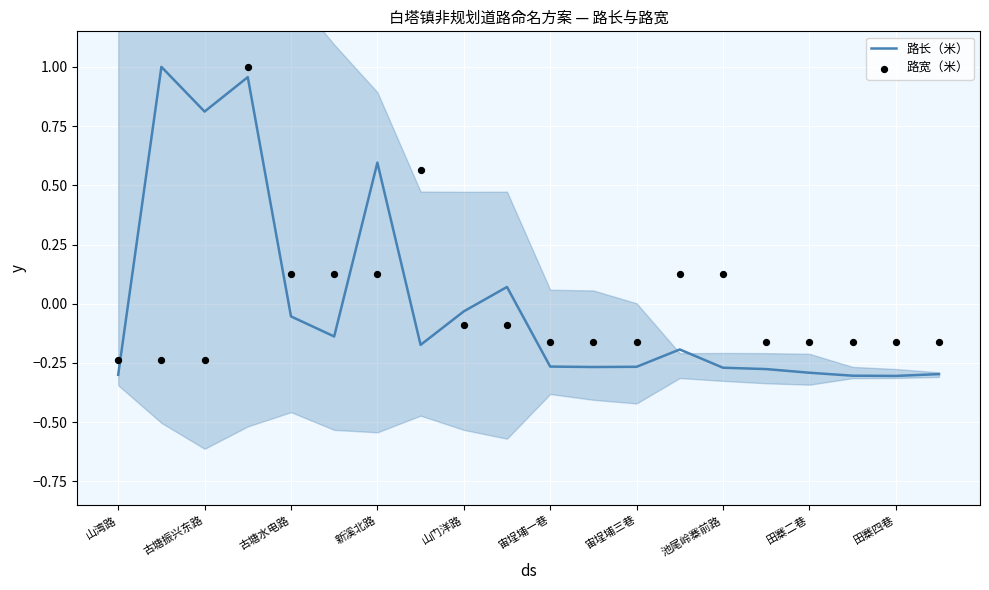

Which series reaches the minimum Y coordinate?

路长（米）